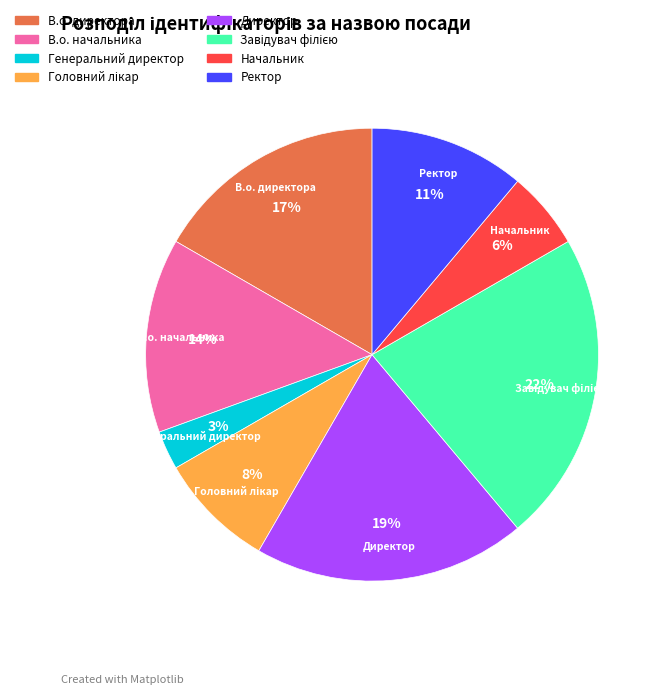

Which slice is the smallest?

Генеральний директор